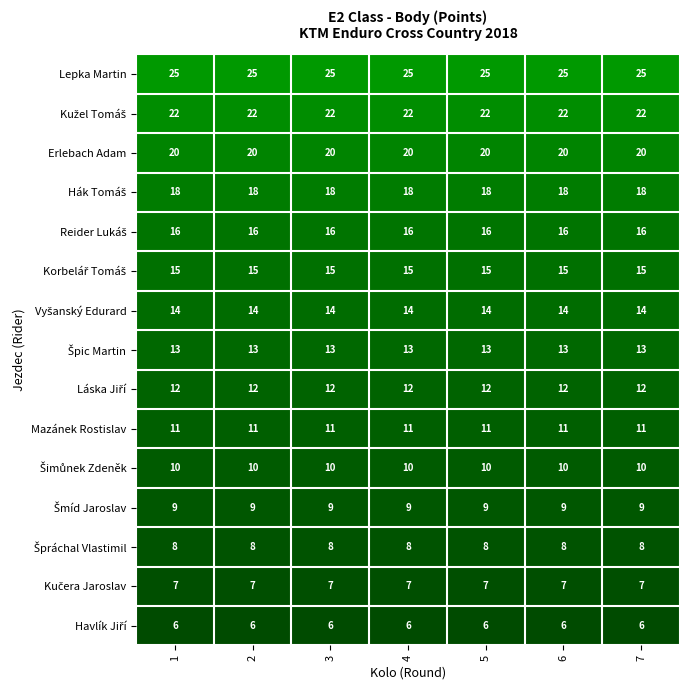

What is the minimum value shown in the chart?

6